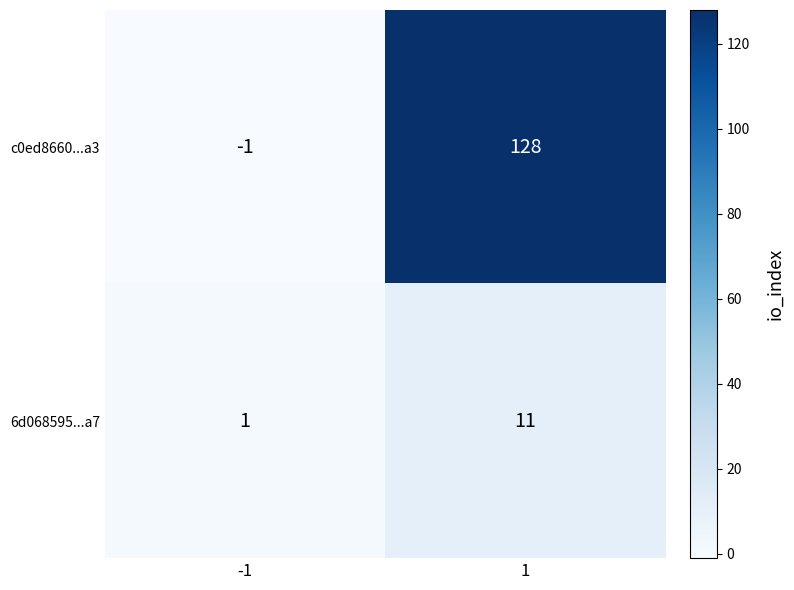

Rank the series at -1 from highest to lowest value.

6d068595...a7, c0ed8660...a3